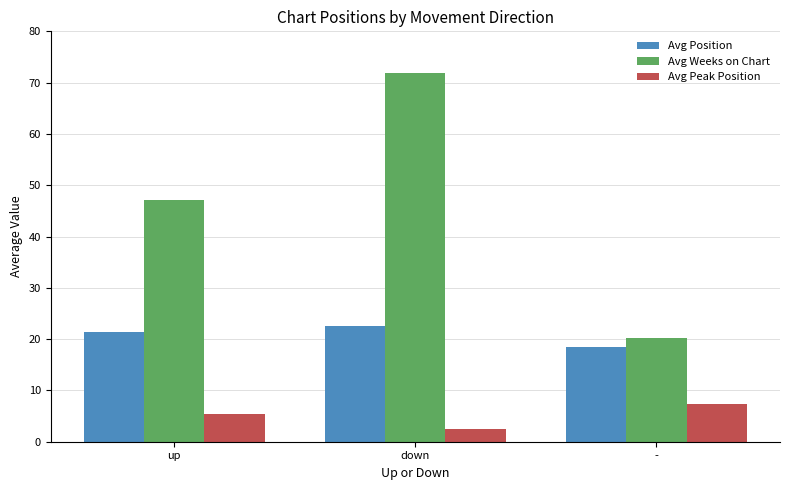

Rank the series by their maximum value, from lowest to highest.

Avg Peak Position, Avg Position, Avg Weeks on Chart